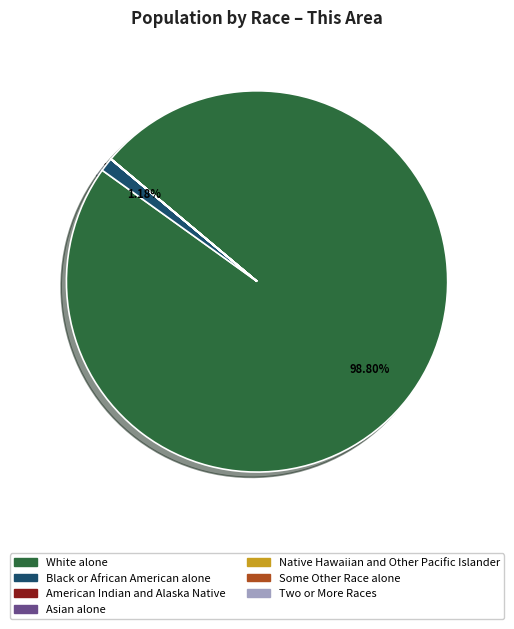

Is there any slice that represents more than half of the pie?

Yes